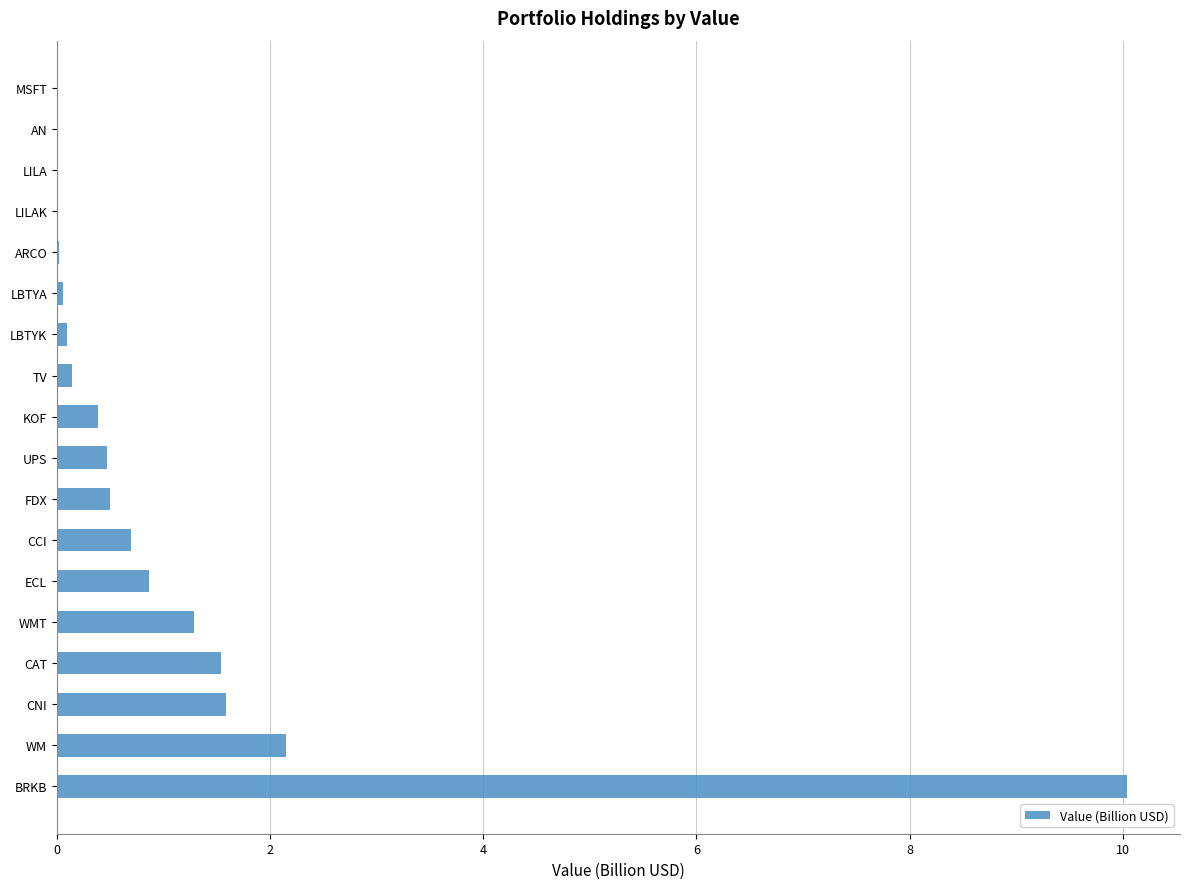

Where is the data nearest to the value 5?

WM